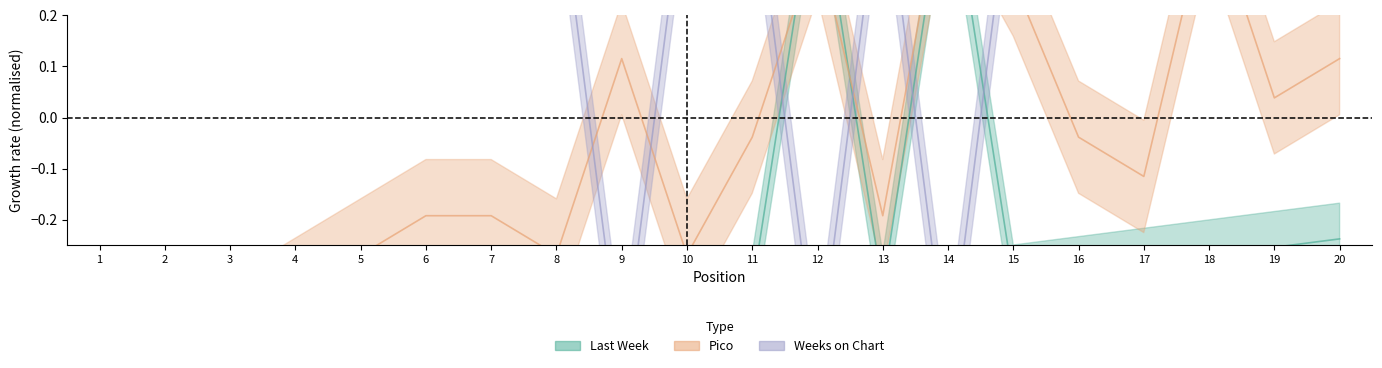

List the series in order of their peak value, lowest first.

Pico, Last Week, Weeks on Chart